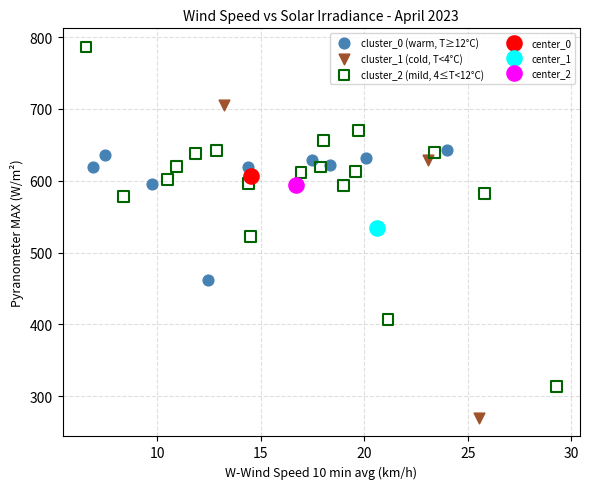

What are all the series names shown in the legend?

cluster_0 (warm, T≥12°C), cluster_1 (cold, T<4°C), cluster_2 (mild, 4≤T<12°C), center_0, center_1, center_2